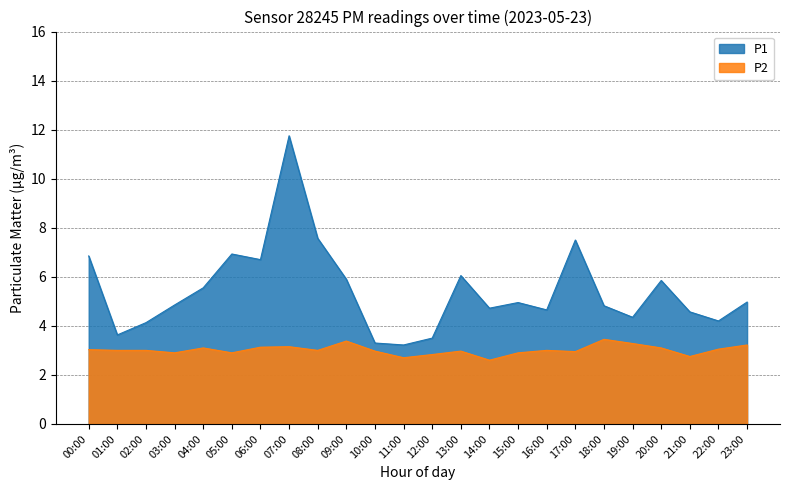

What is the difference between the maximum and minimum values in the P1 series?

8.5